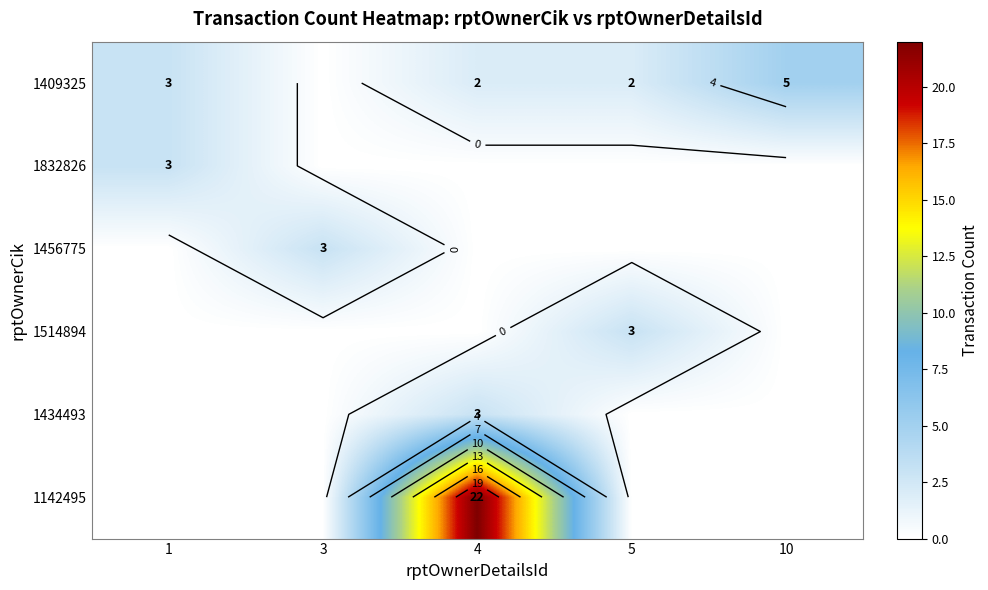

Which has a higher value, 4 or 1?

1